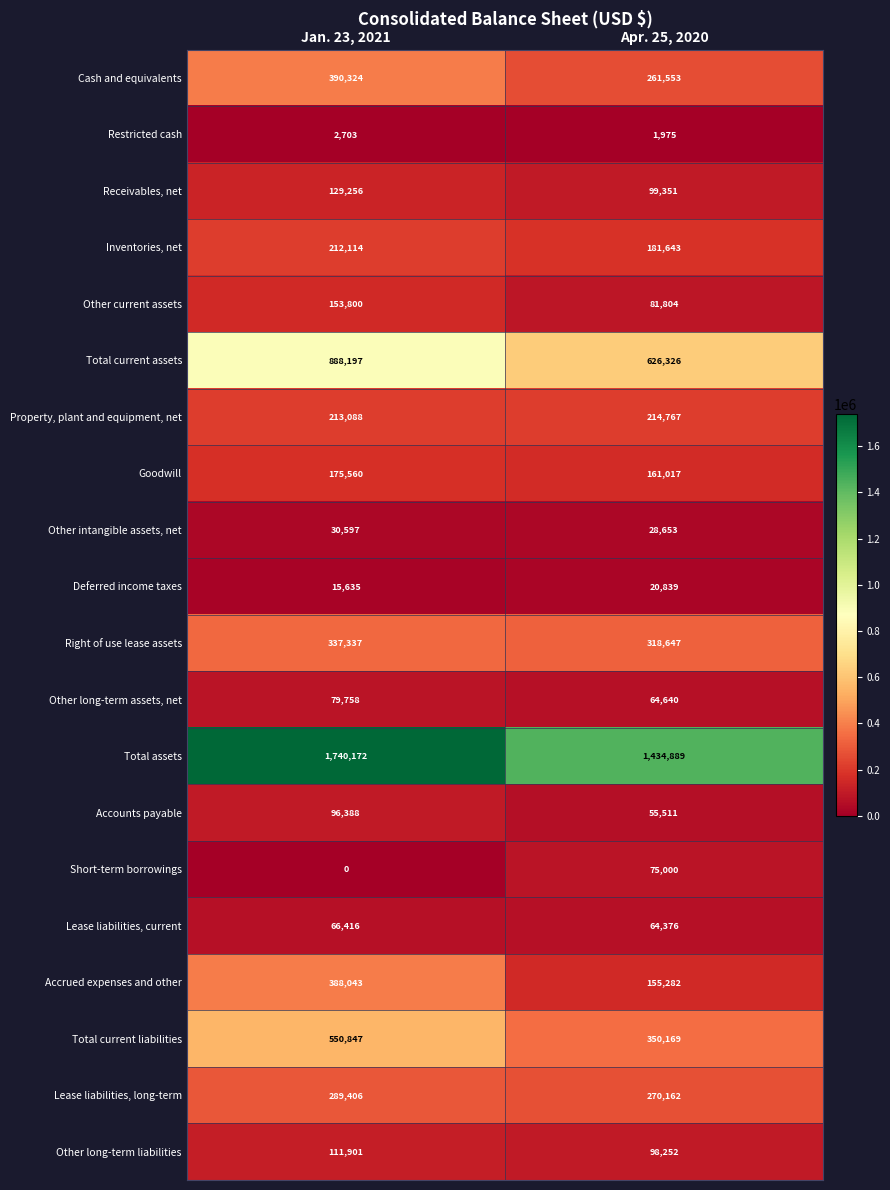

At Apr. 25, 2020, list the series in order from largest to smallest.

Total assets, Total current assets, Total current liabilities, Right of use lease assets, Lease liabilities, long-term, Cash and equivalents, Property, plant and equipment, net, Inventories, net, Goodwill, Accrued expenses and other, Receivables, net, Other long-term liabilities, Other current assets, Short-term borrowings, Other long-term assets, net, Lease liabilities, current, Accounts payable, Other intangible assets, net, Deferred income taxes, Restricted cash